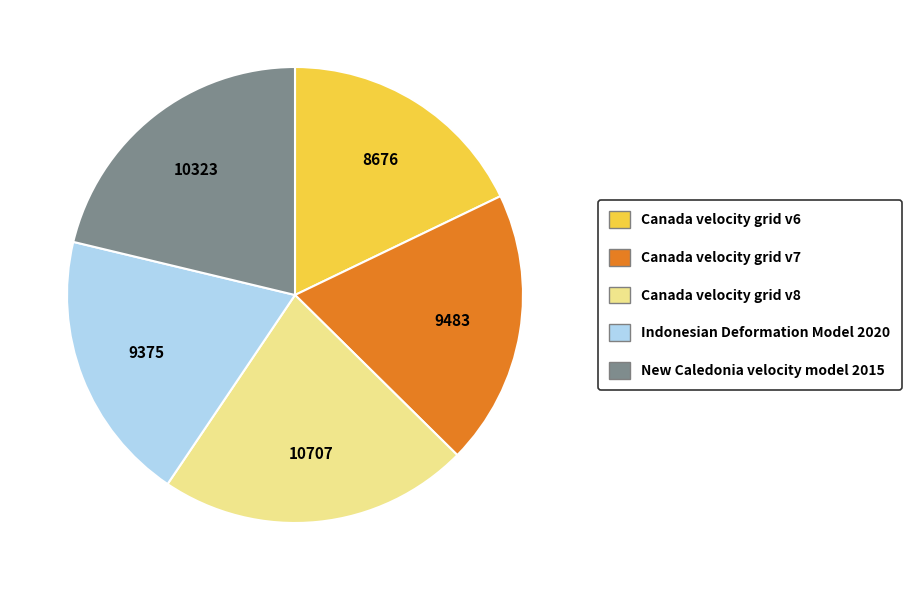

How many slices are in this pie chart?

5